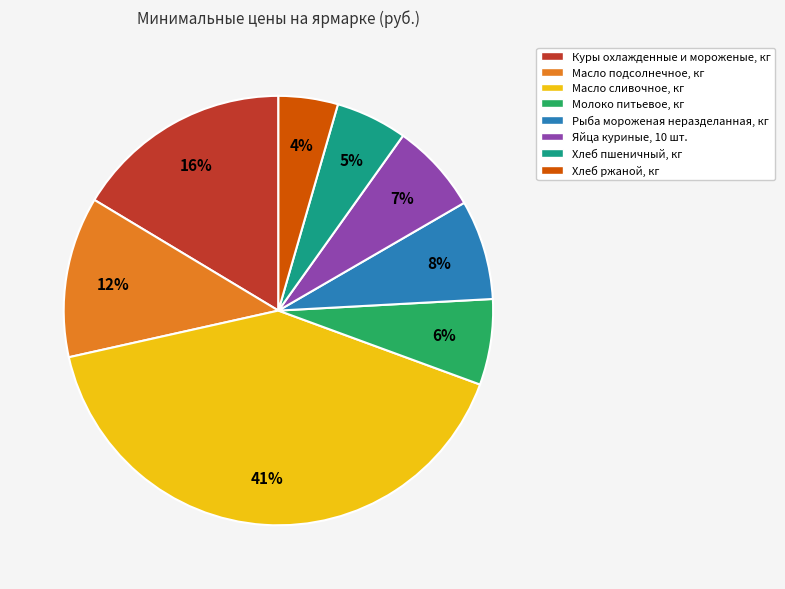

What is the smallest slice in the pie chart?

Хлеб ржаной, кг